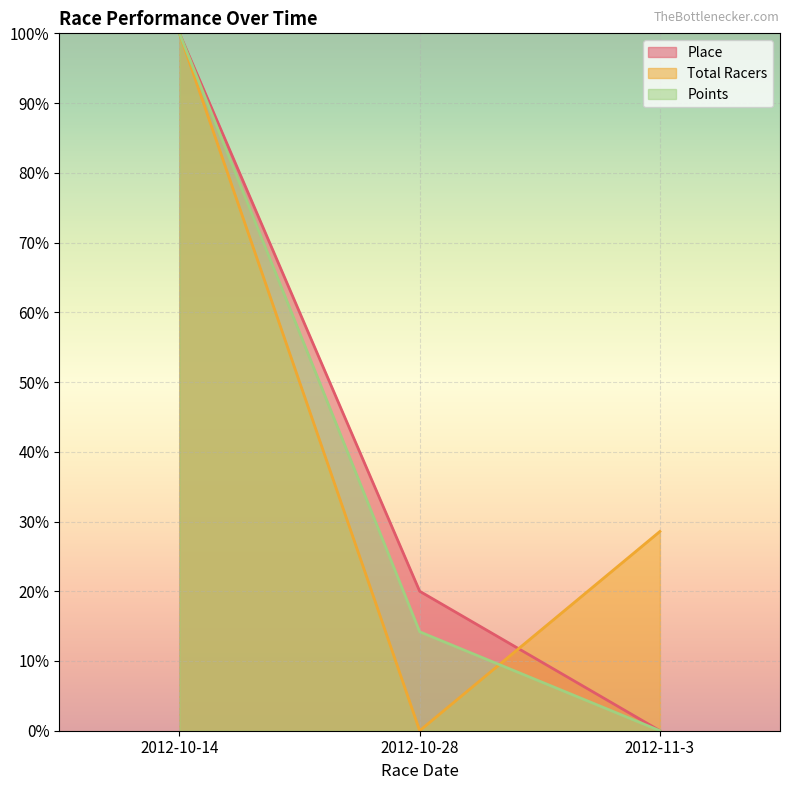

What are all the series names shown in the legend?

Place, Total Racers, Points